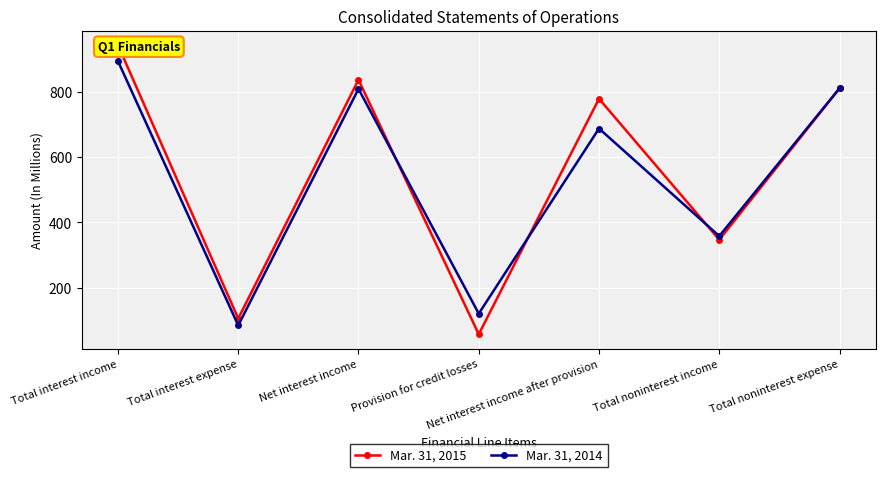

What is the approximate value of Mar. 31, 2015 at Total interest expense, to the nearest 10?

110